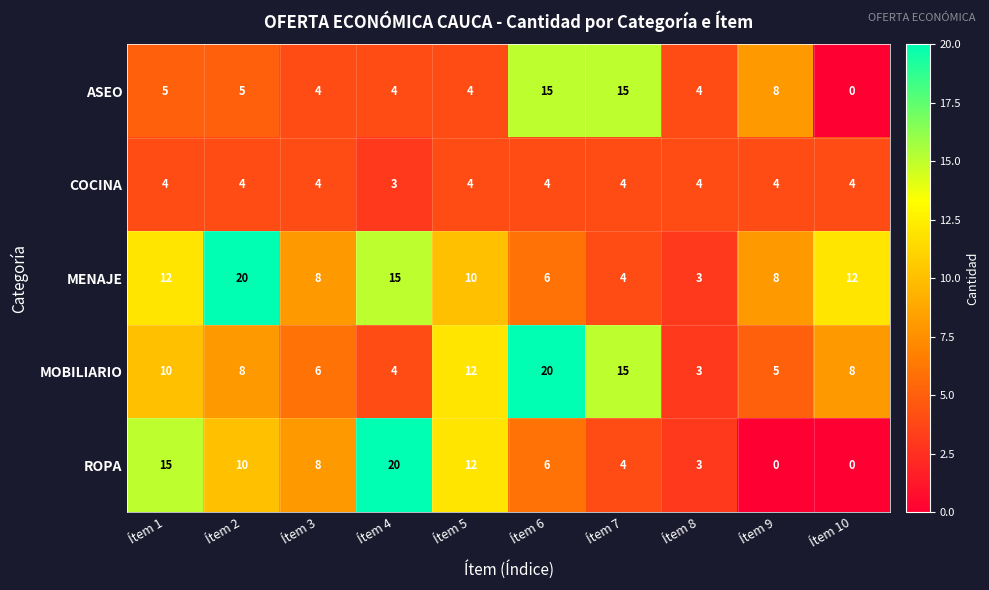

Where does the MENAJE series first go above 10?

Ítem 1